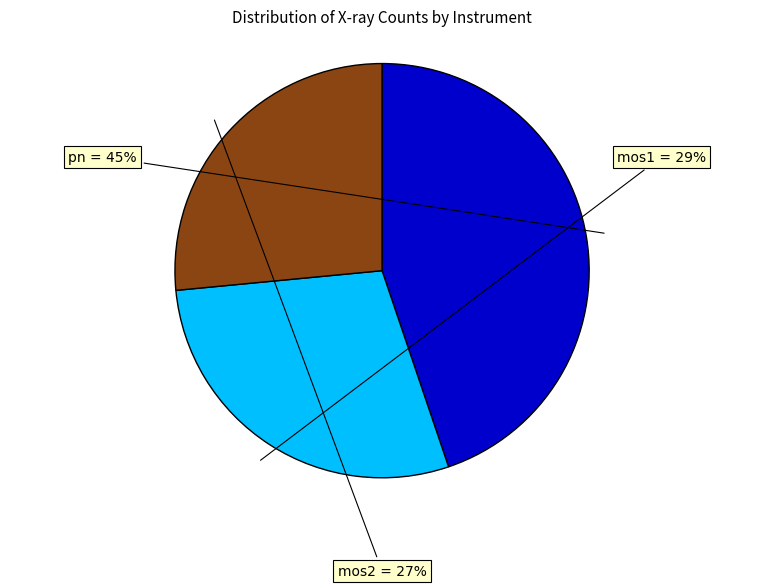

To the nearest percent, what is the average slice percentage?

33%